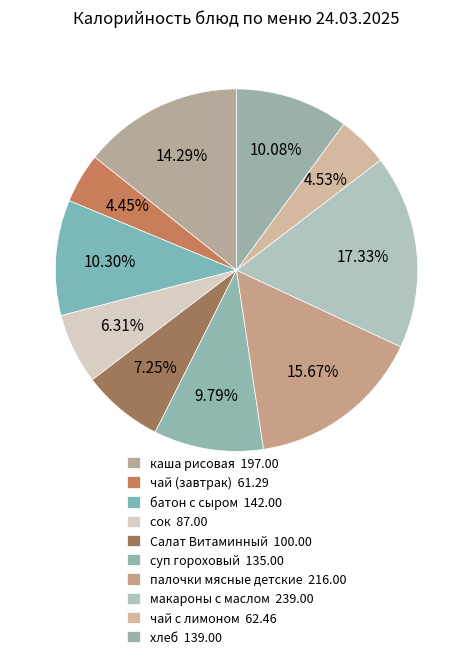

To the nearest percent, what is the combined percentage of Салат Витаминный and хлеб?

17%